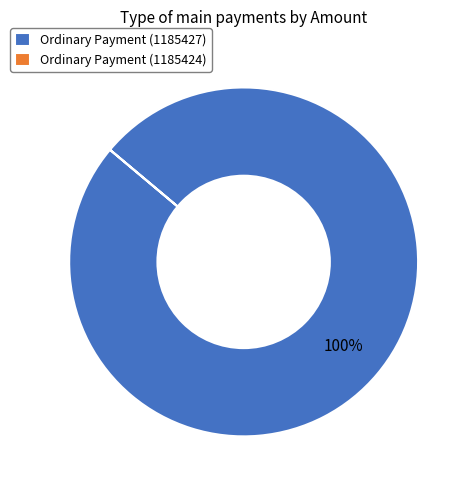

Does Ordinary Payment (1185427) account for over 50% of the chart?

Yes